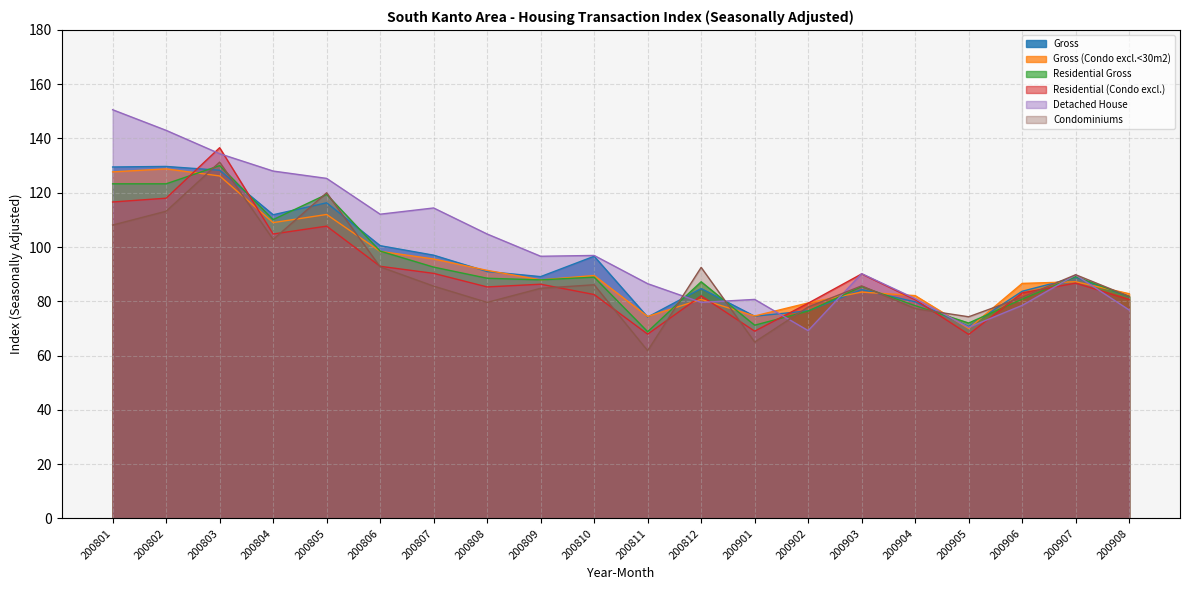

Where does the Residential Gross series first go above 99?

200801